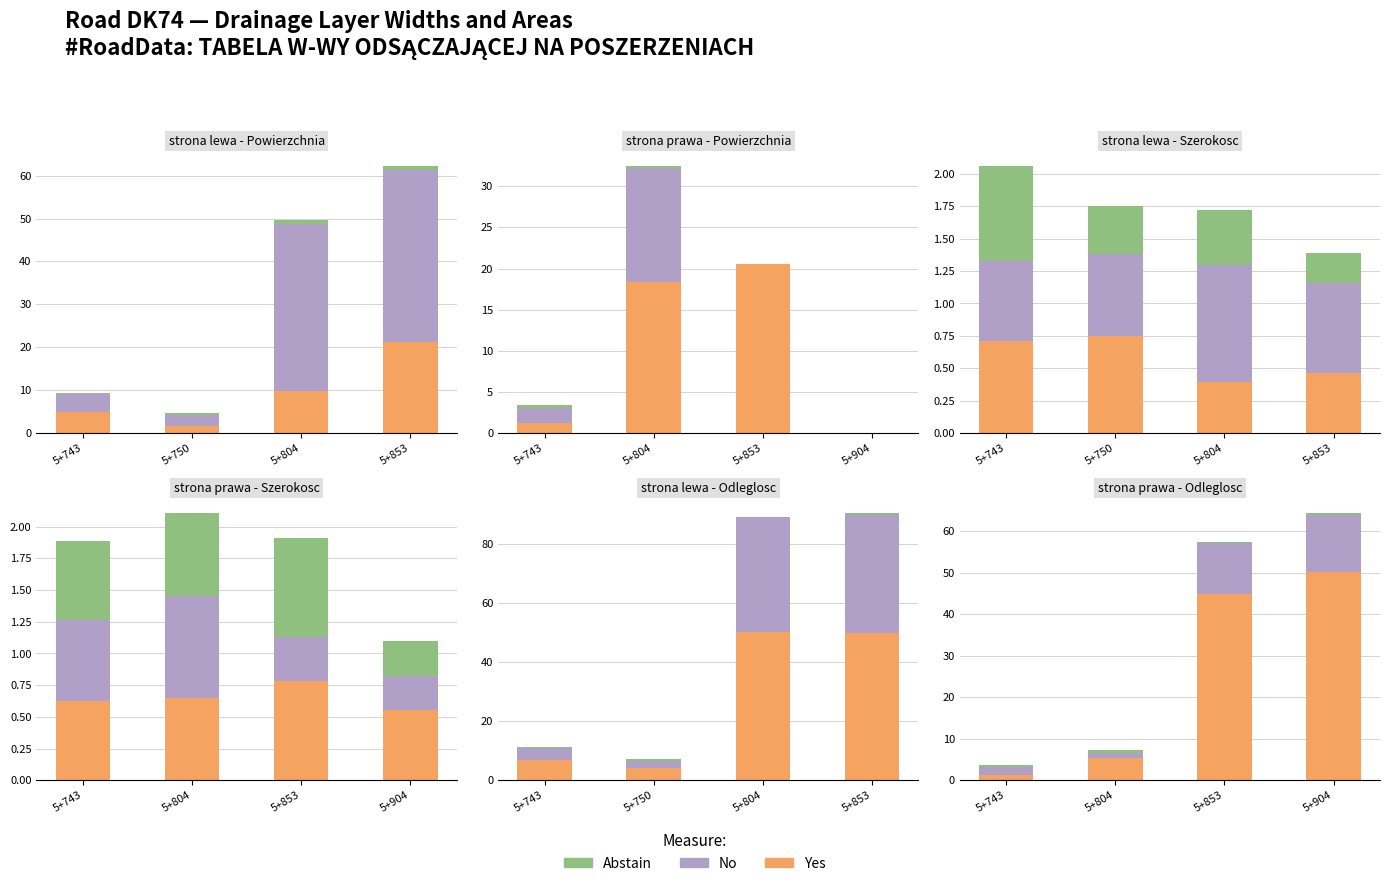

What is the difference between the maximum and minimum values in the No series?

12.6